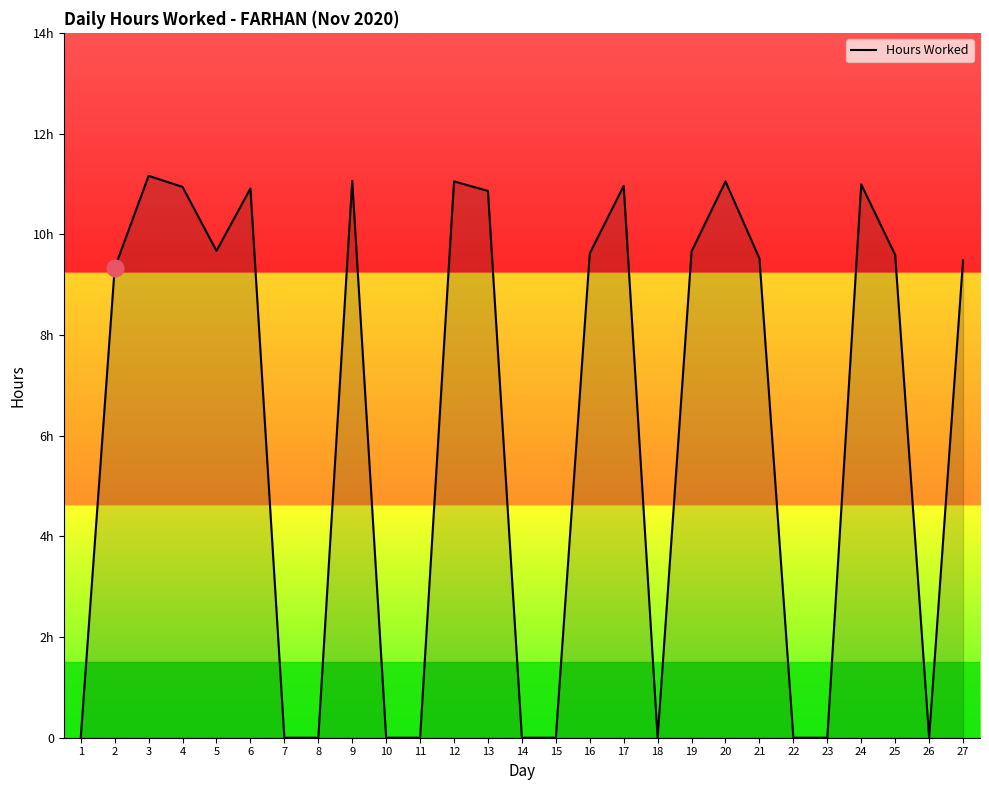

Does the chart display data point markers on the line(s)?

No